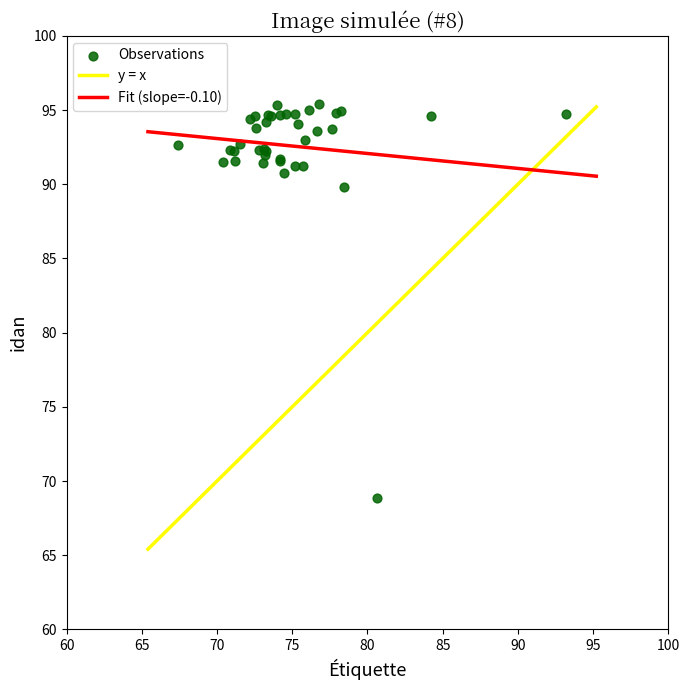

What Y value in the scatter plot is closest to 82?

89.8